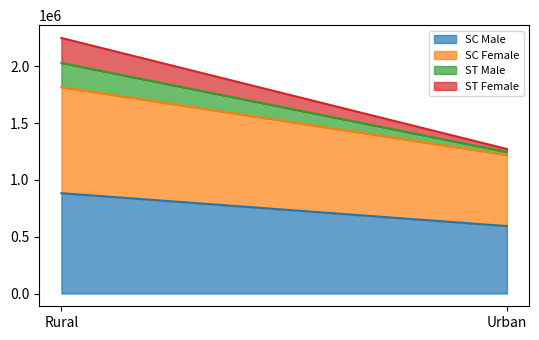

Which has a higher value, Urban or Rural?

Rural